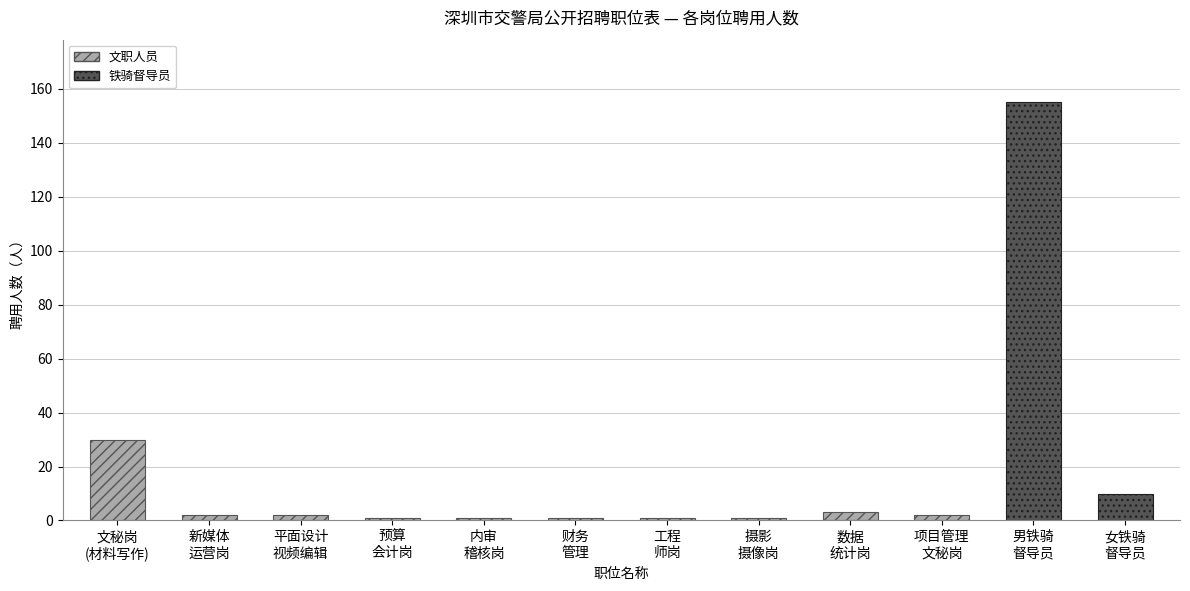

Rank the series by their average value, from lowest to highest.

文职人员/铁骑督导员, 聘用人数